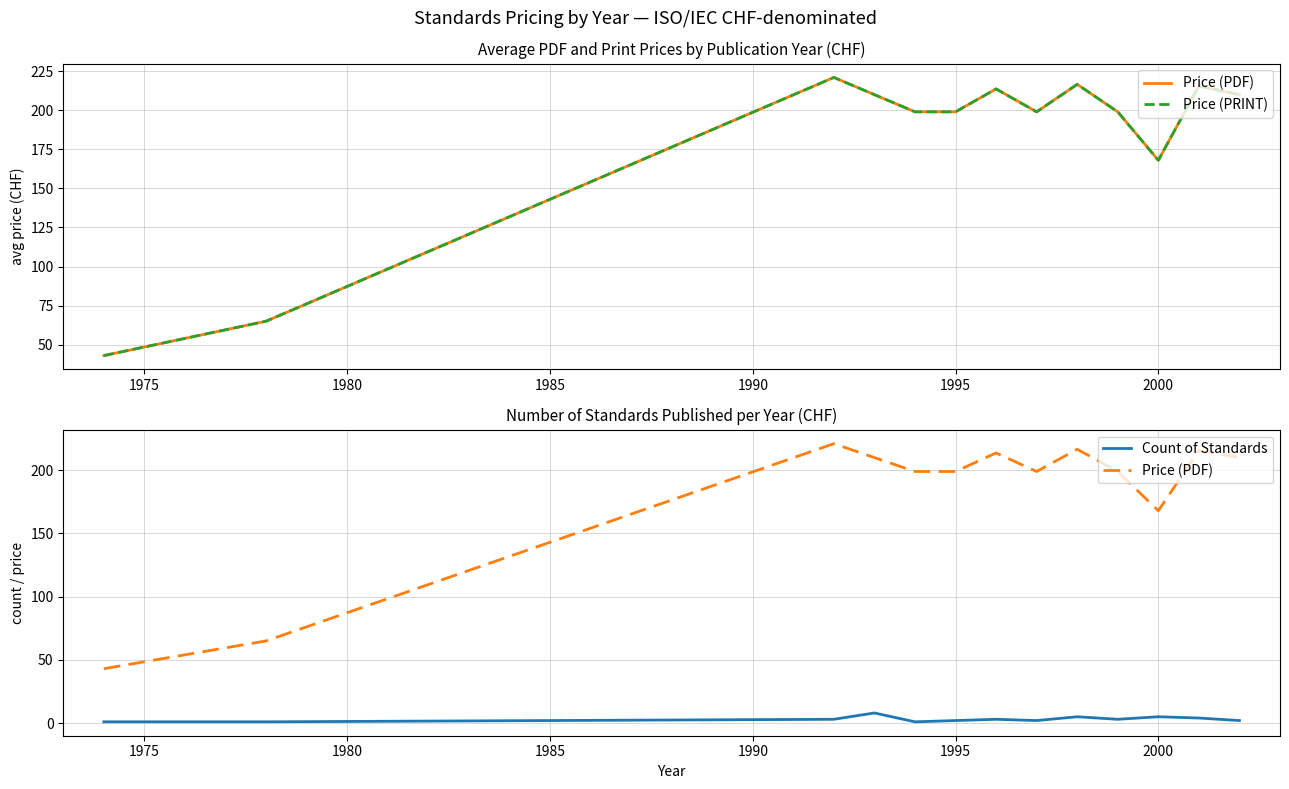

What is the maximum value shown in the chart?

221.0